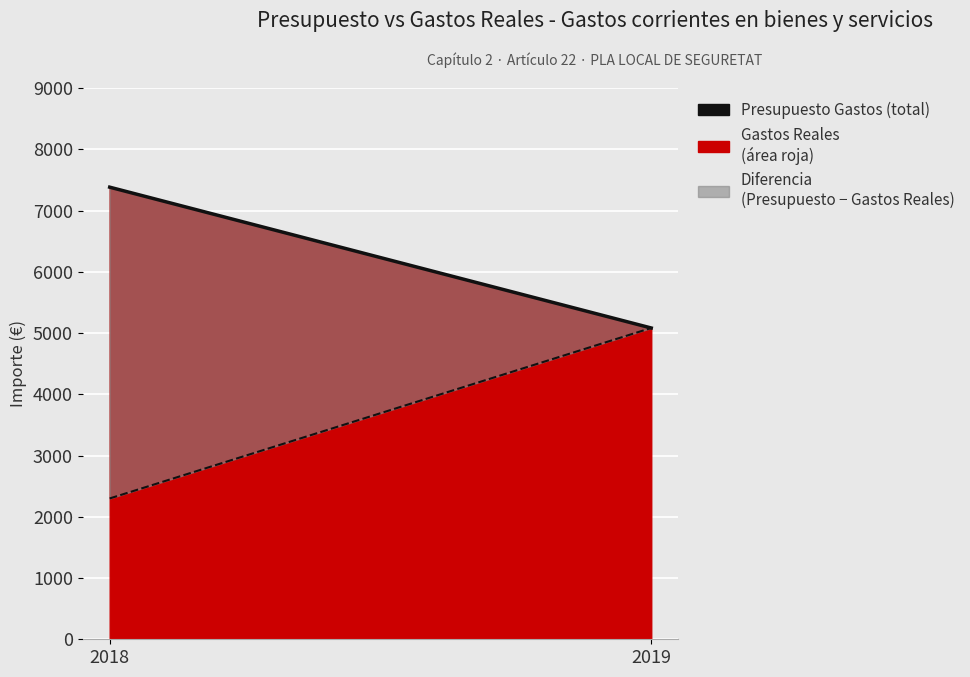

What is the sum of the Presupuesto Gastos (línea) values at 2018 and 2019?

12463